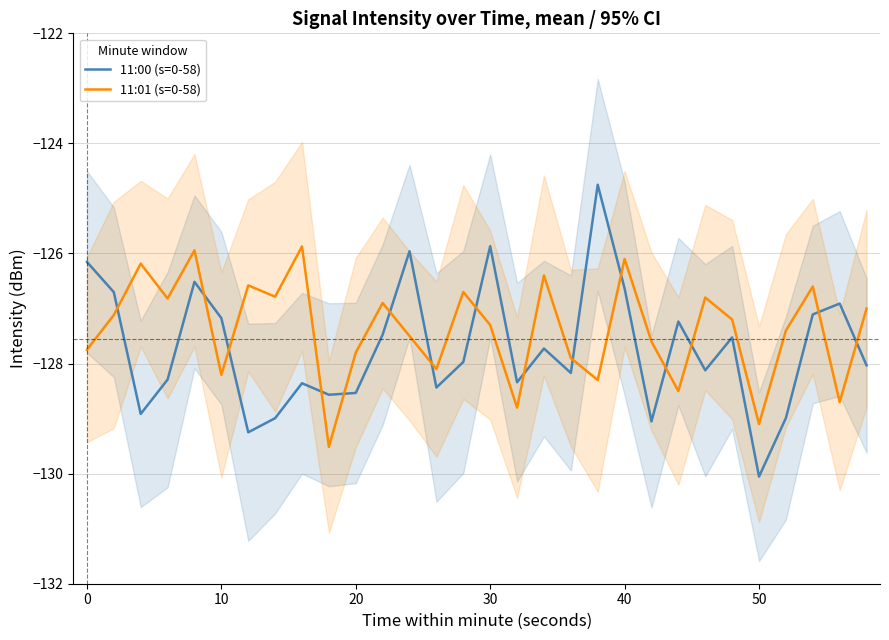

What is the sum of all 11:00 (s=0-58) values?

-3831.8